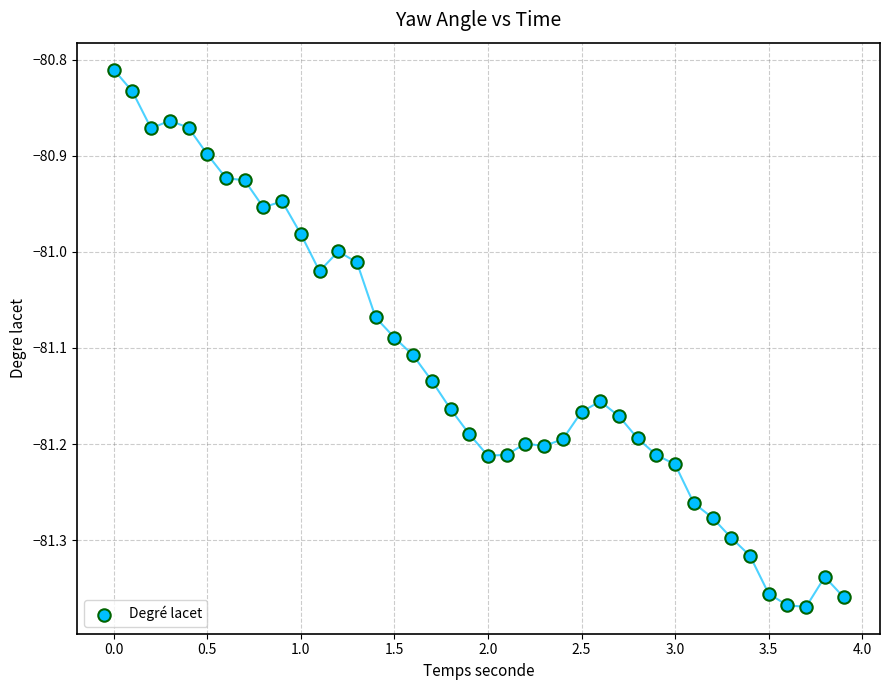

What is the range of X values (max minus min)?

3.9